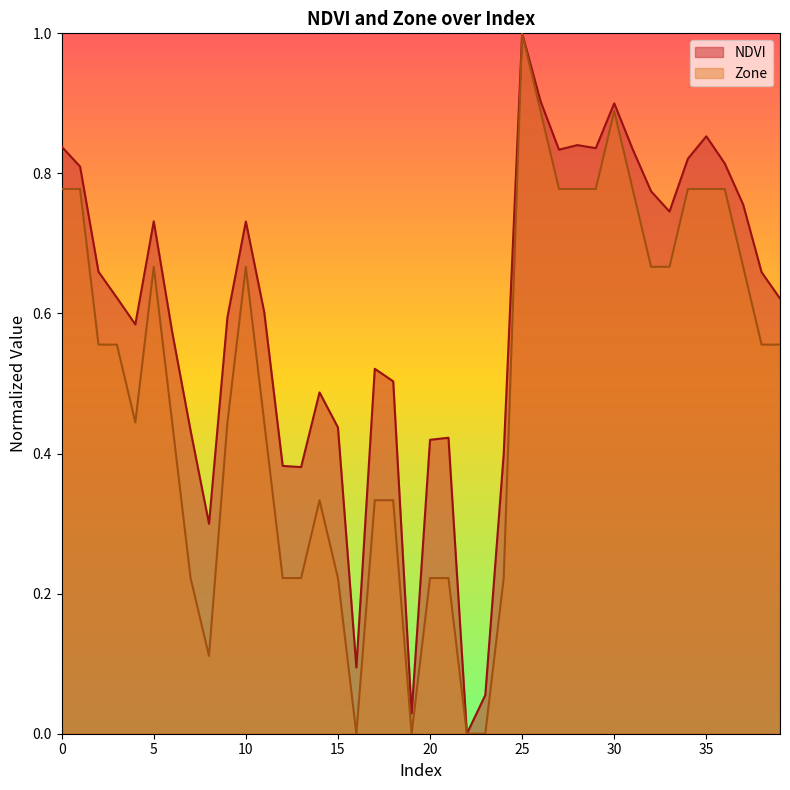

Which series has the largest range (max minus min)?

NDVI